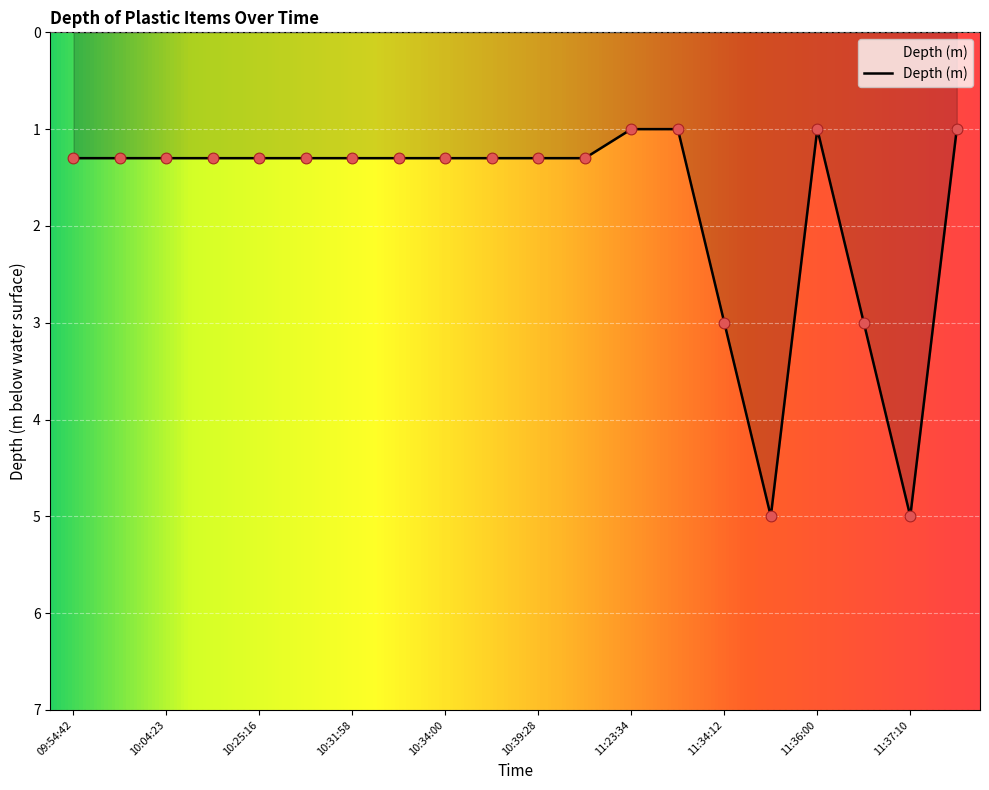

What is the greatest value displayed?

5.0